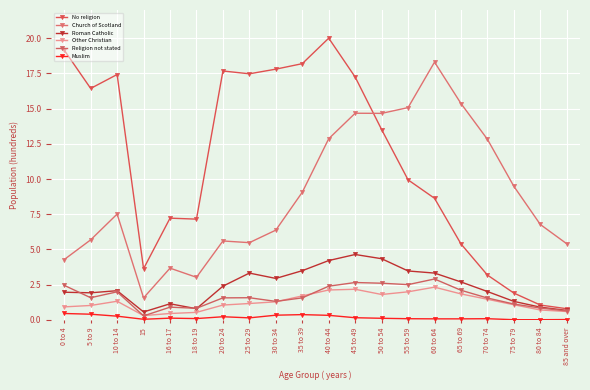

True or false: No religion and Religion not stated cross at least once.

False